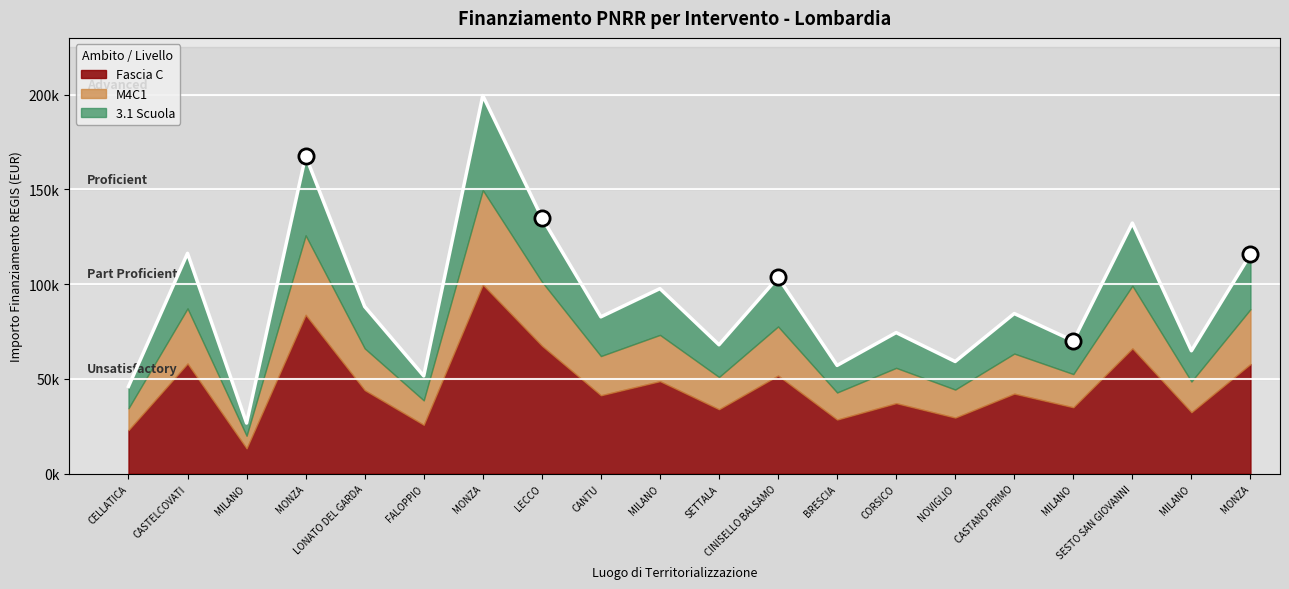

Which series reaches the maximum Y coordinate?

3.1 Scuola